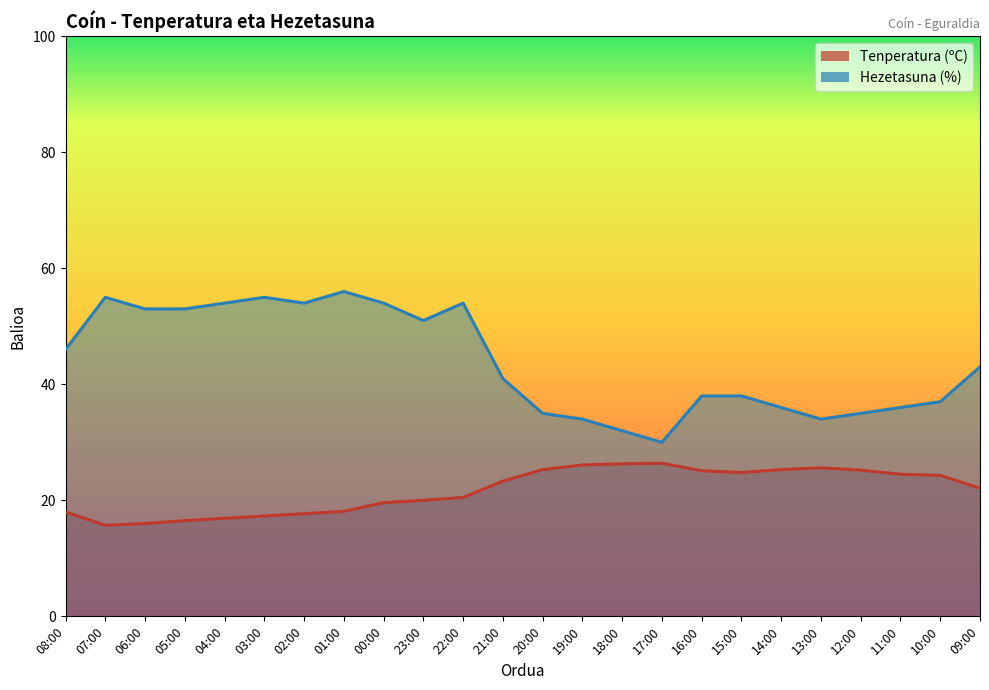

Which label corresponds to the smallest value in the chart?

07:00